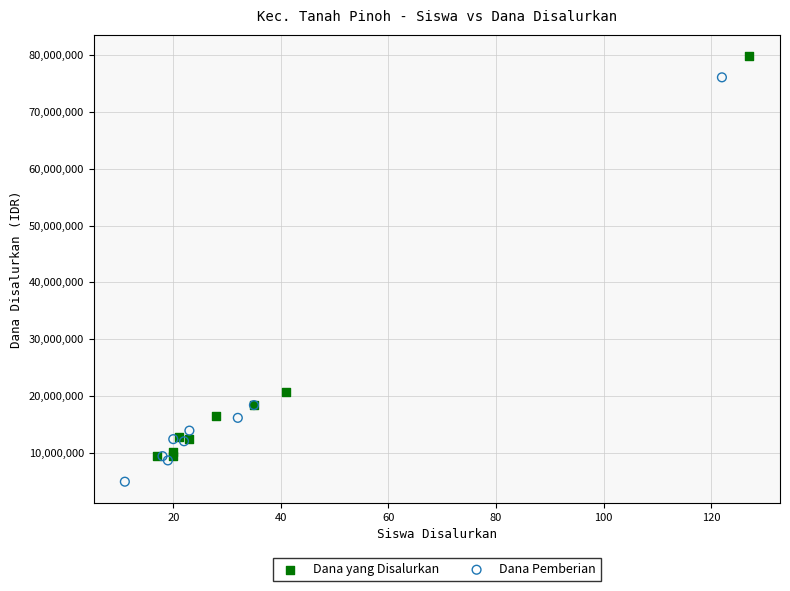

Which series reaches the minimum Y coordinate?

Dana Pemberian